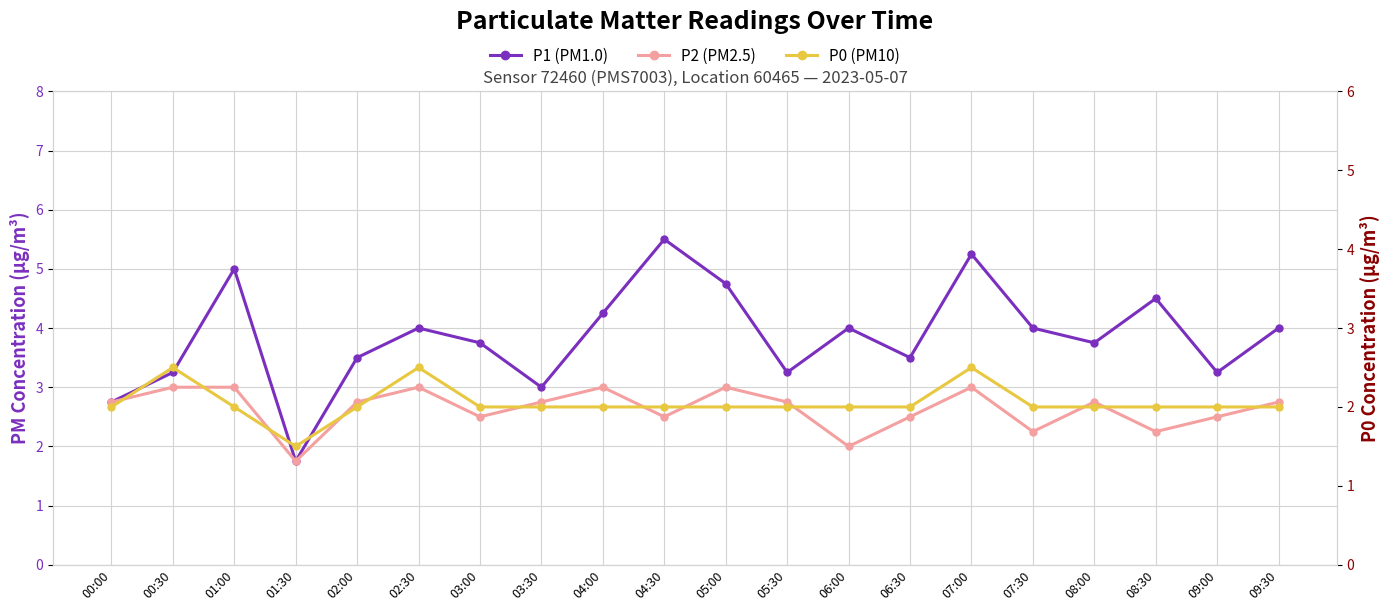

At 02:30, list the series in order from smallest to largest.

P0 (PM10), P2 (PM2.5), P1 (PM1.0)